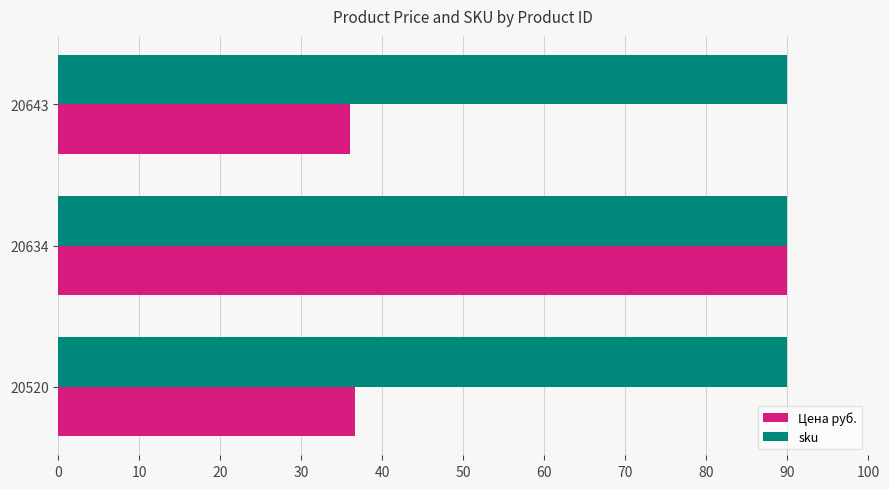

Which series has the largest range (max minus min)?

Цена руб.